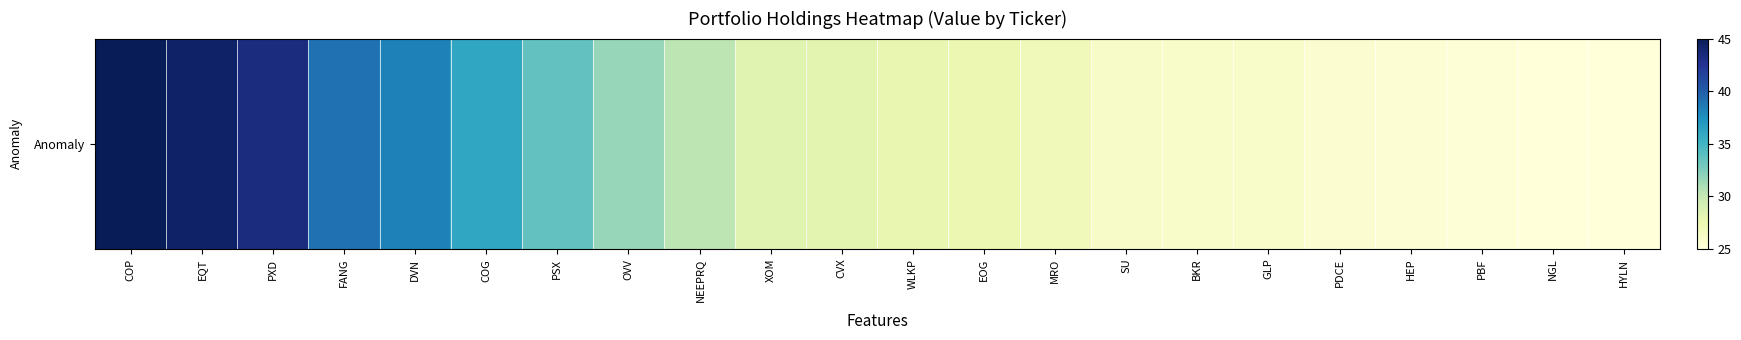

Which category has the lowest value across all series?

NGL